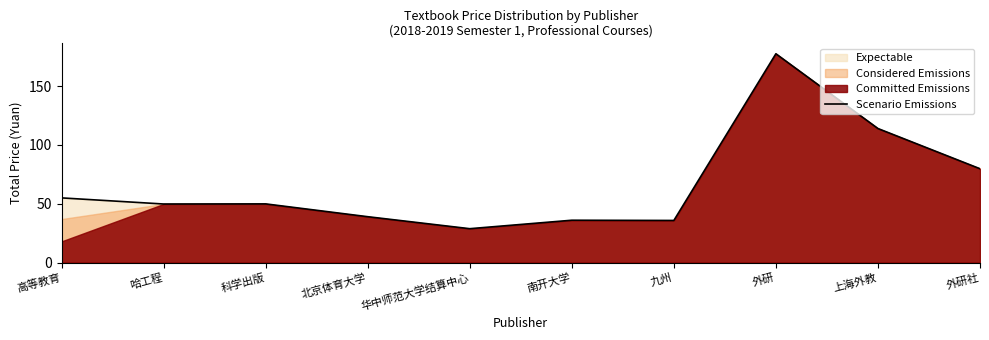

Read the value at 外研社.

79.8